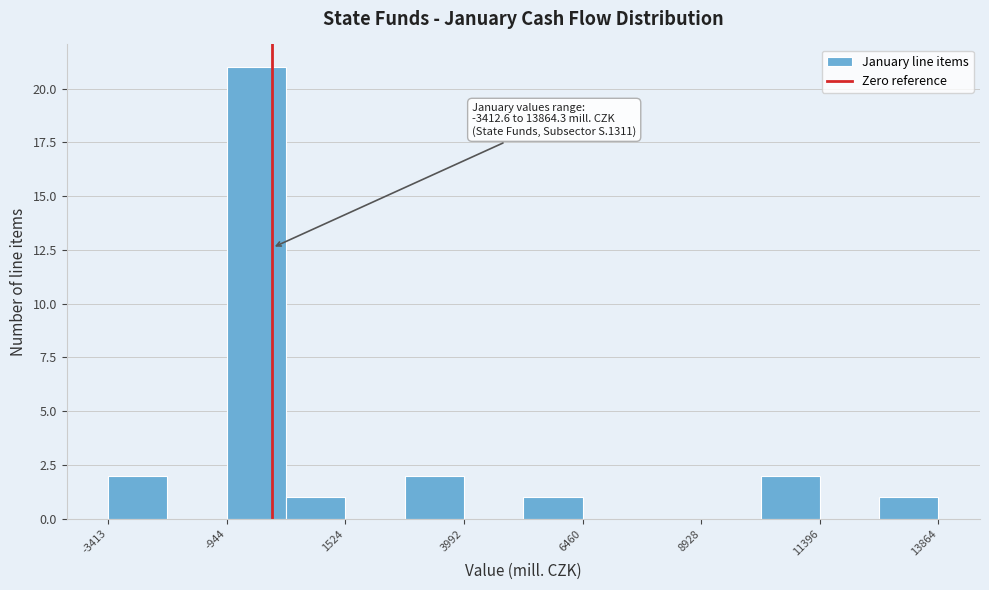

Read against the x-axis, roughly where is the centre of the tallest bar?

-500